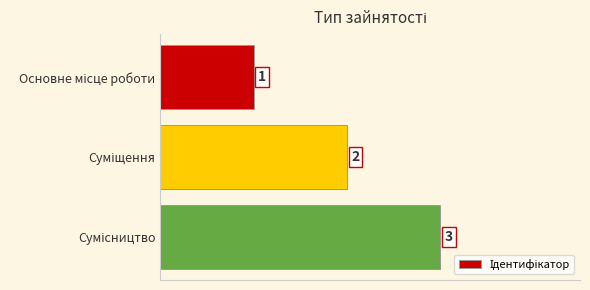

Count the values in the range 1 to 3.

3